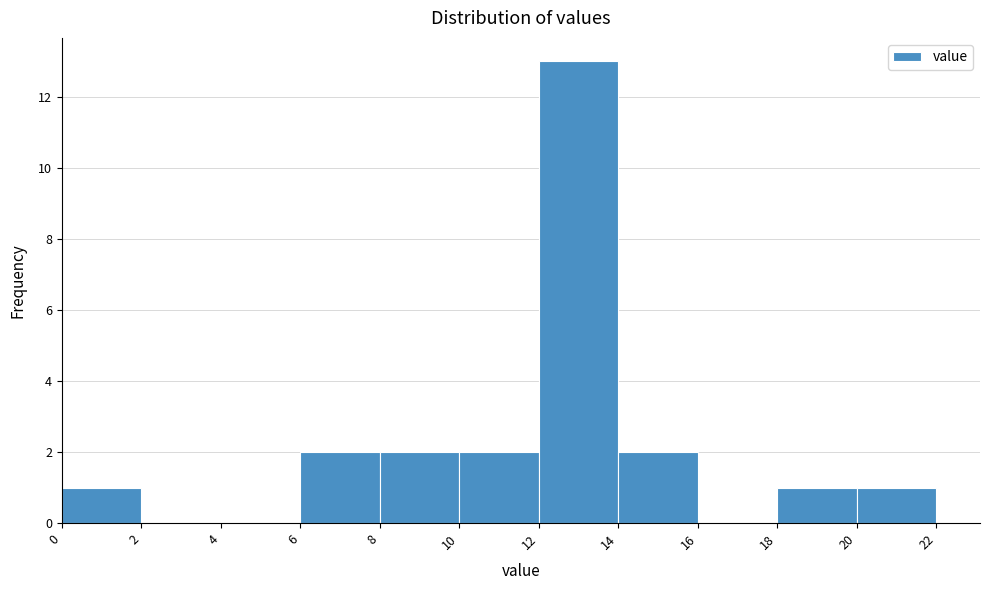

Which range on the x-axis has the tallest bar?

12 to 14